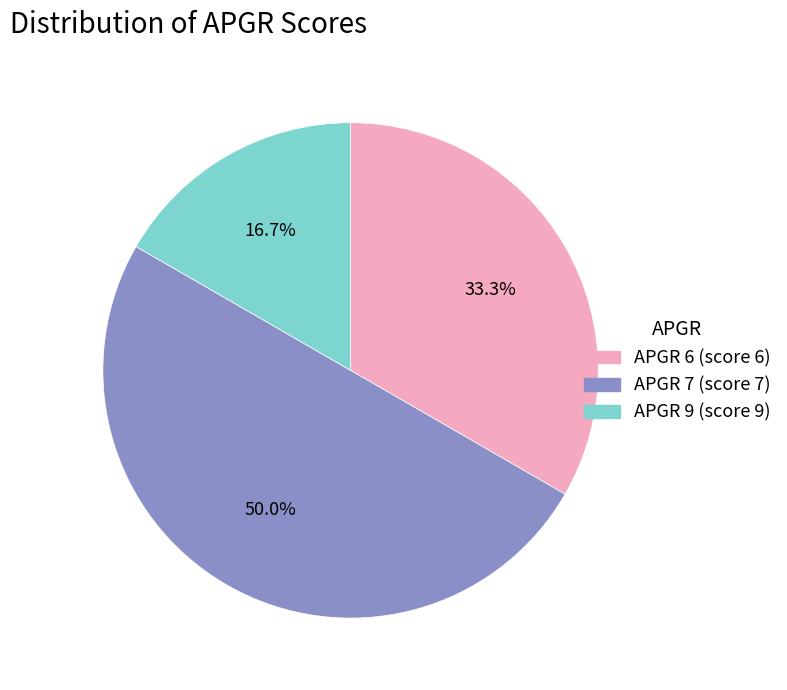

To the nearest percent, what percentage of the pie is APGR 9?

17%